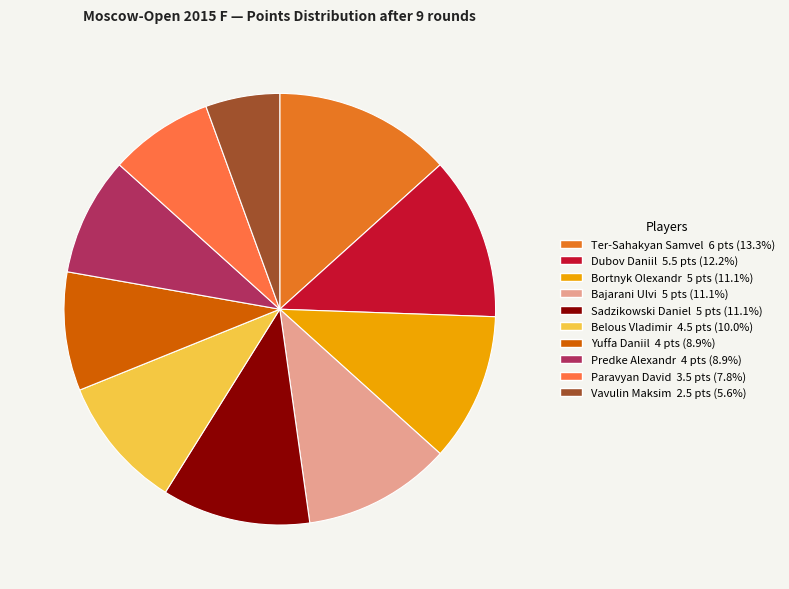

Which has a higher value, Bortnyk Olexandr or Paravyan David?

Bortnyk Olexandr